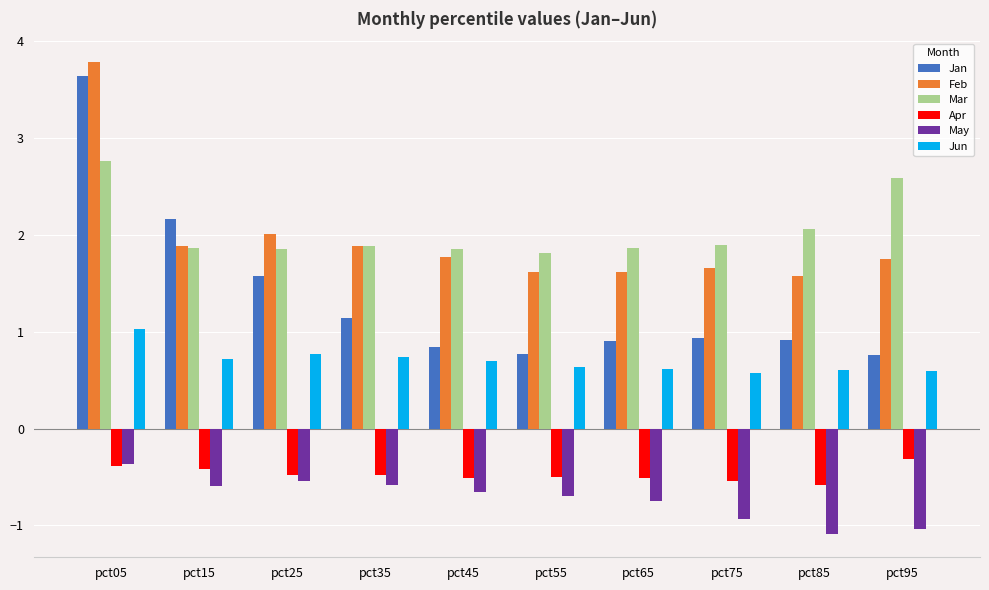

What is the smallest value displayed?

-1.1